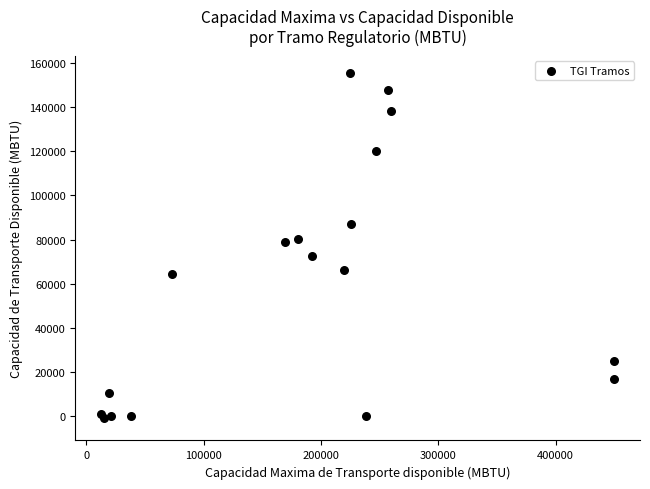

What is the range of Y values (max minus min)?

156271.2